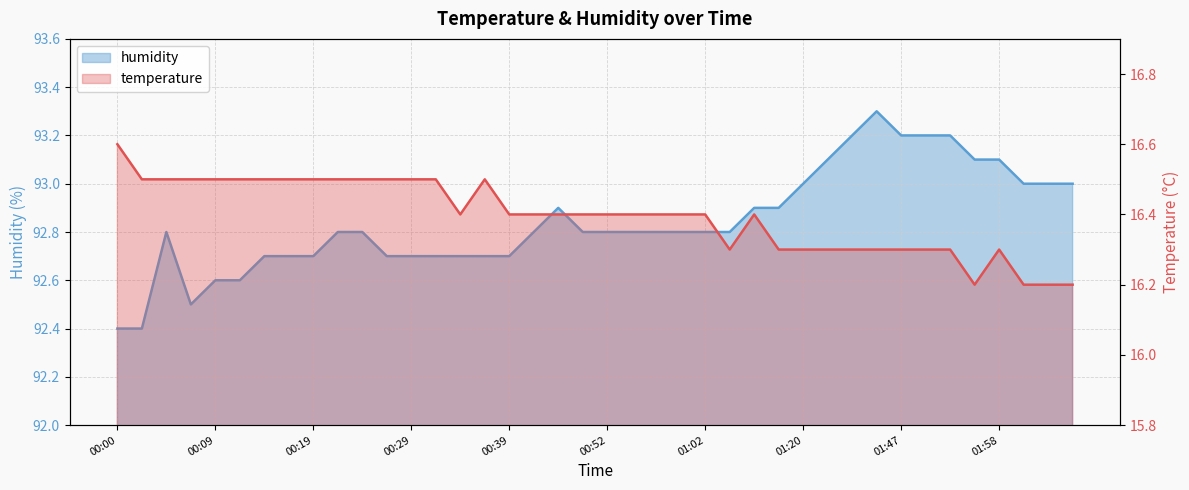

The humidity series shows 53.8 at 01:50. True or false?

False